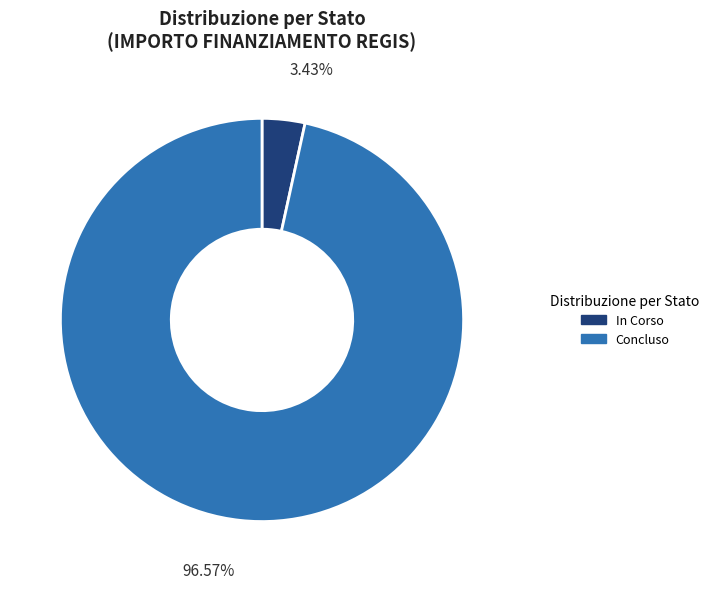

Which category has the biggest portion of the pie?

Concluso